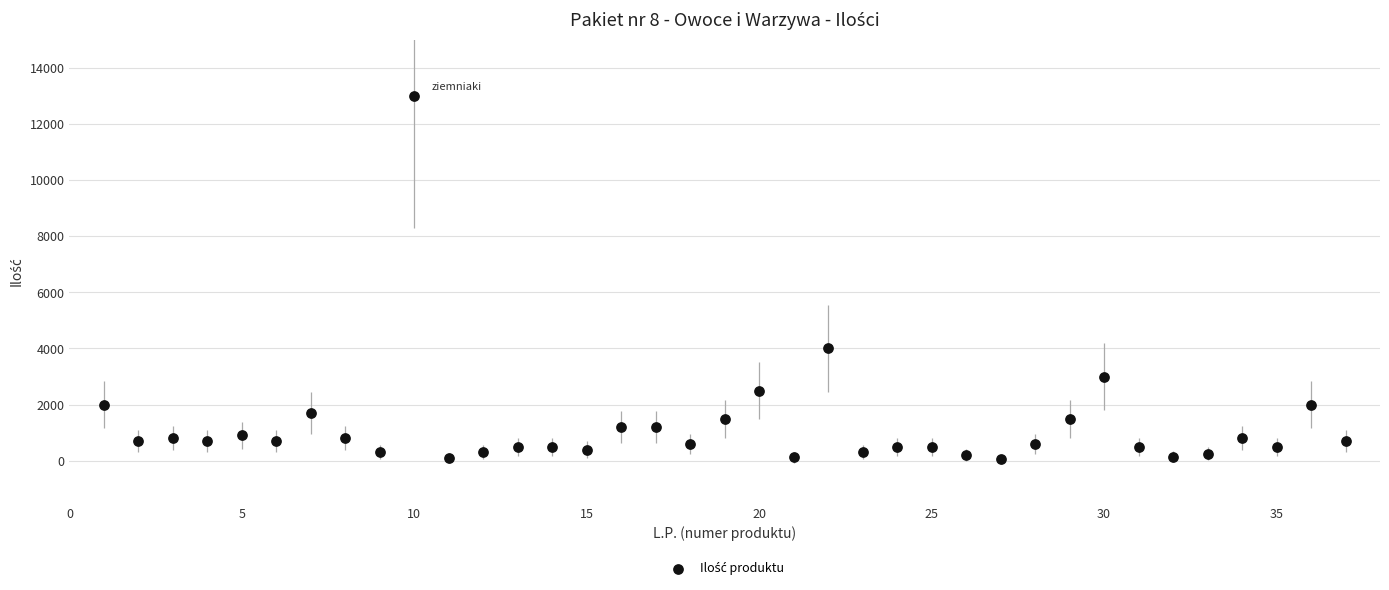

What Y value in the scatter plot is closest to 6525?

4000